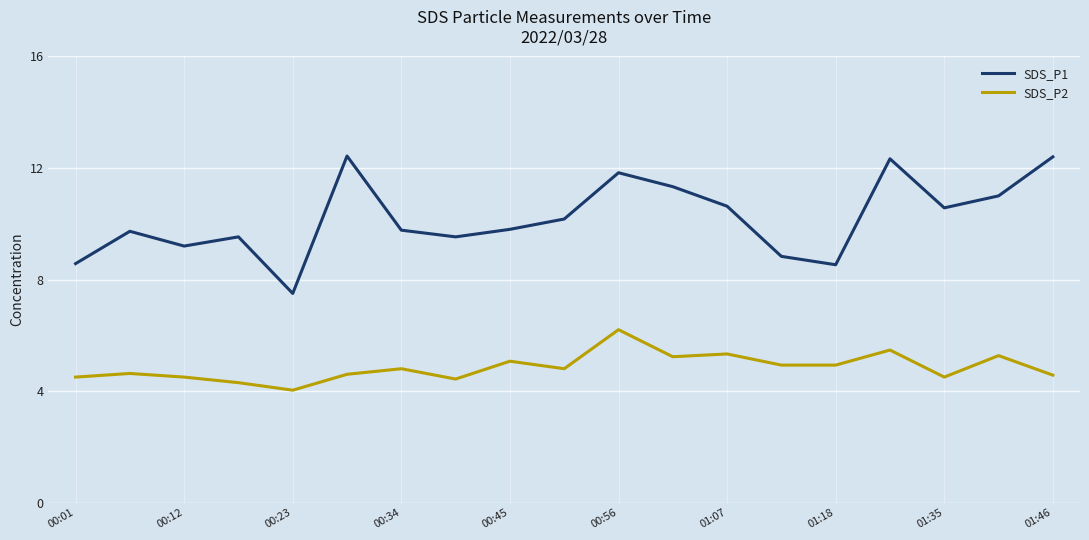

True or false: SDS_P1 and SDS_P2 cross at least once.

False